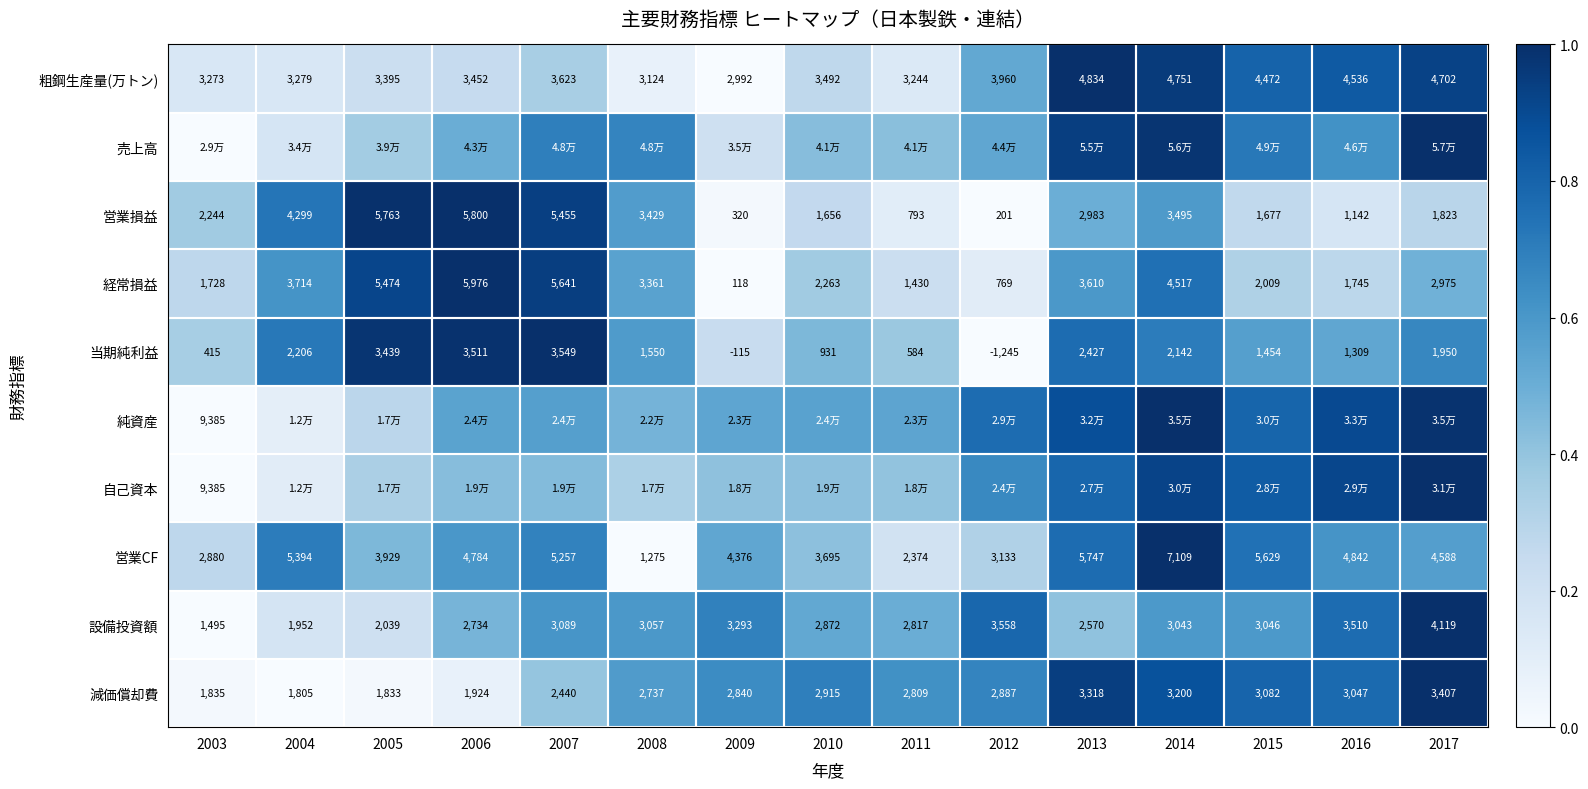

What value does the 自己資本 series have at 2005?

0.3